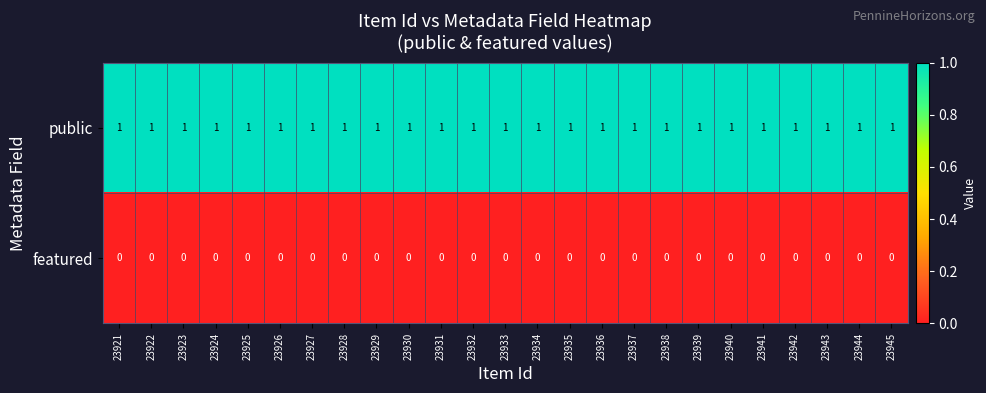

Is it true that featured equals 0 at 23936?

True